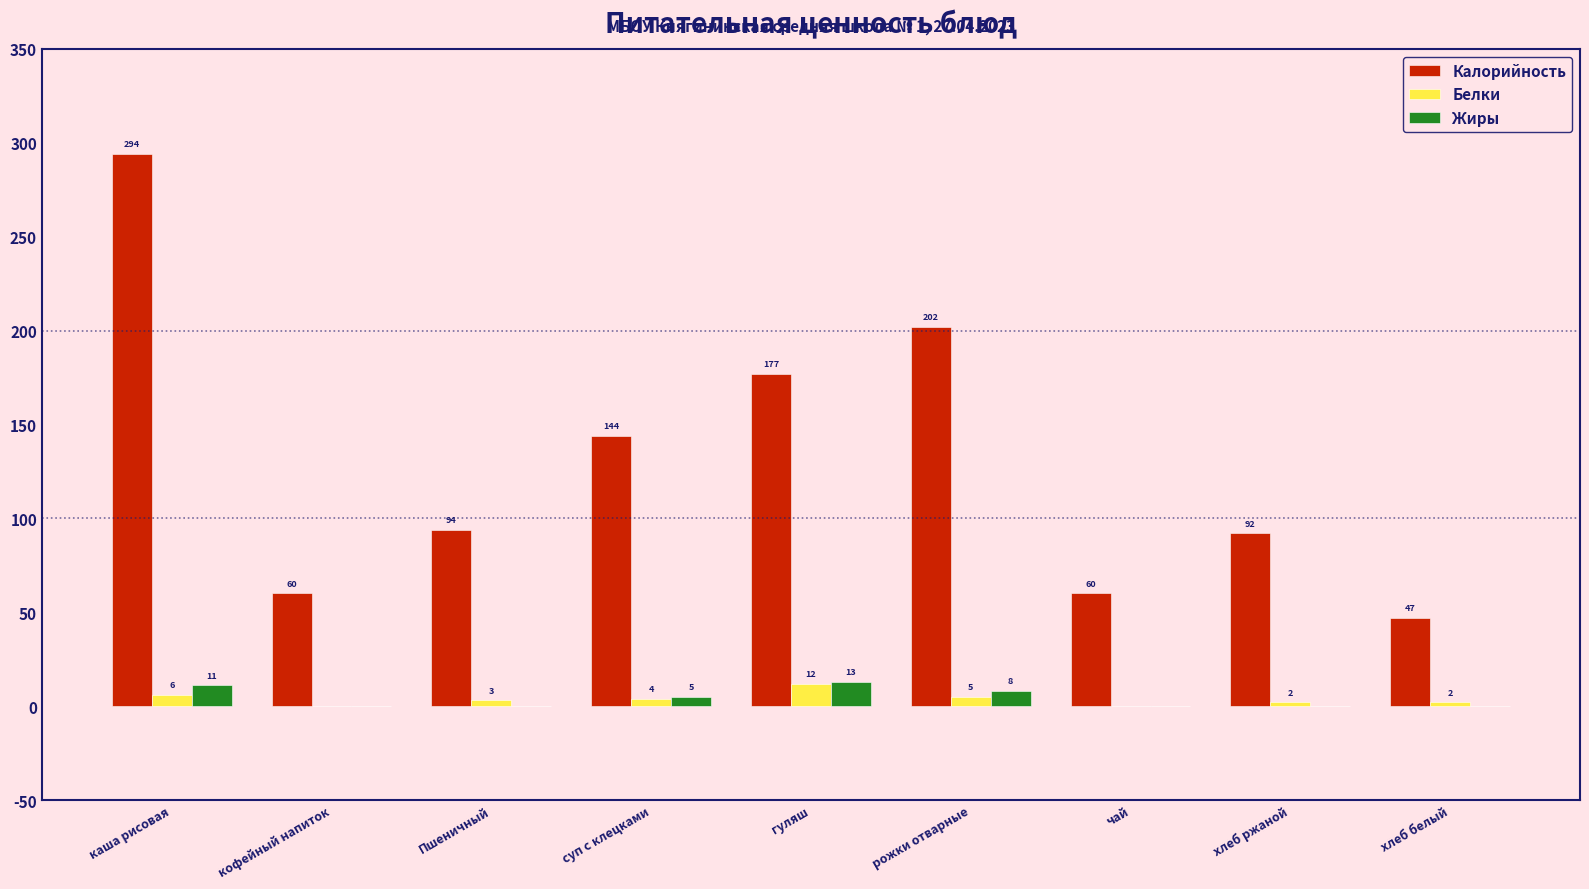

At which category does the chart reach its peak across all series?

каша рисовая